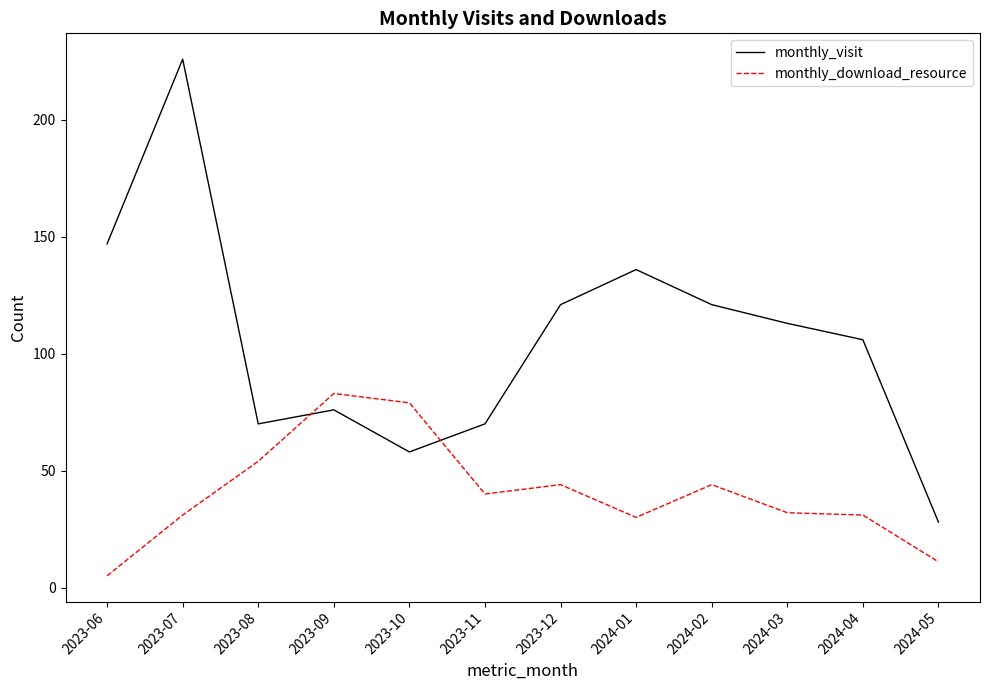

True or false: monthly_download_resource and monthly_visit cross at least once.

True